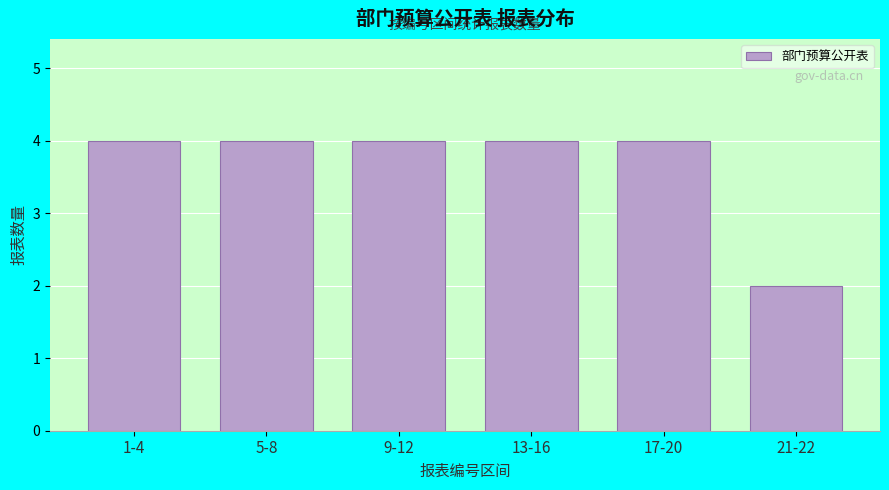

Reading left to right, what are all the values shown in this chart?

1-4=4	5-8=4	9-12=4	13-16=4	17-20=4	21-22=2